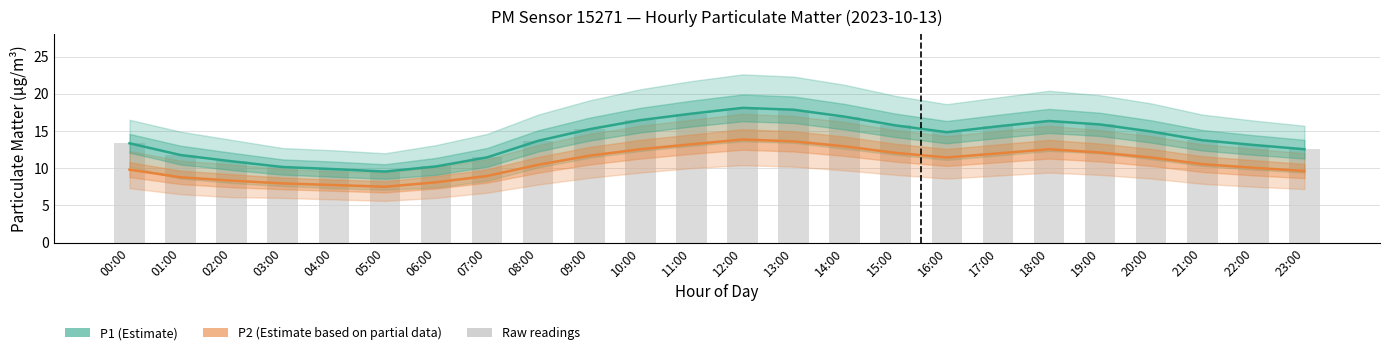

List the labels in order of P1 (Estimate) value, smallest first.

05:00, 04:00, 03:00, 06:00, 02:00, 07:00, 01:00, 23:00, 22:00, 00:00, 08:00, 21:00, 16:00, 20:00, 09:00, 17:00, 15:00, 19:00, 18:00, 10:00, 14:00, 11:00, 13:00, 12:00